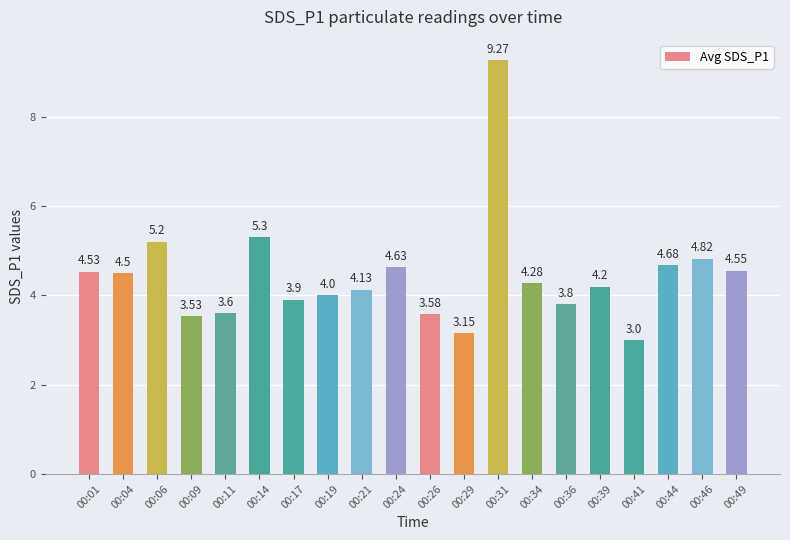

At which label is the value closest to 6?

00:14